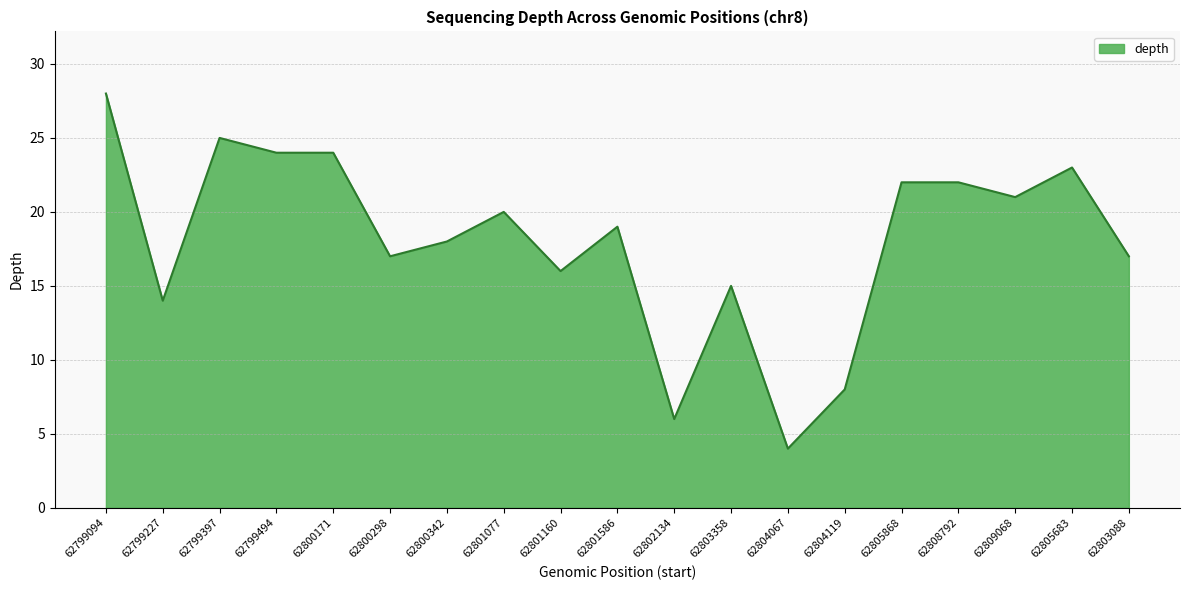

Between 62809068 and 62805683, which is larger?

62805683